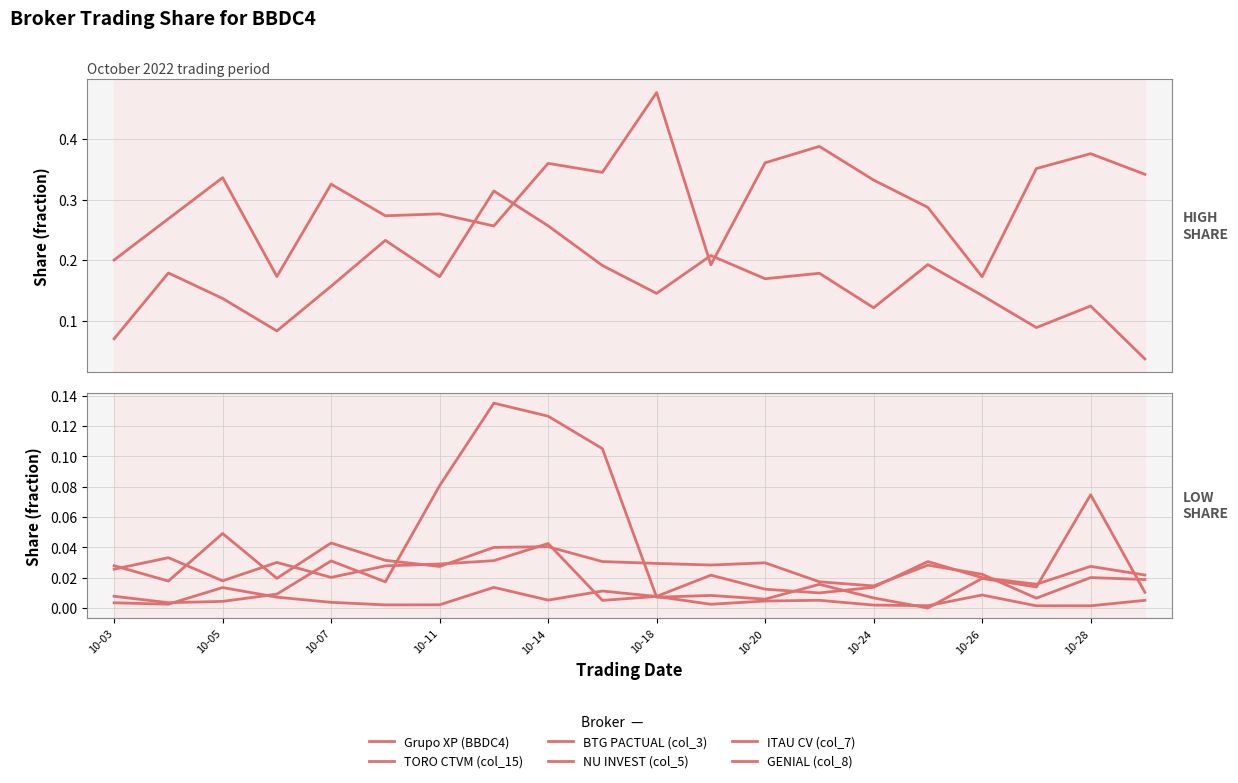

Reading left to right, extract all data points from this chart.

Grupo XP (BBDC4): 0.1	0.2	0.1	0.1	0.2	0.2	0.2	0.3	0.3	0.2	0.1	0.2	0.2	0.2	0.1	0.2	0.1	0.1	0.1	0.0
TORO CTVM (col_15): 0.2	0.3	0.3	0.2	0.3	0.3	0.3	0.3	0.4	0.3	0.5	0.2	0.4	0.4	0.3	0.3	0.2	0.4	0.4	0.3
BTG PACTUAL (col_3): 0.0	0.0	0.0	0.0	0.0	0.0	0.0	0.0	0.0	0.0	0.0	0.0	0.0	0.0	0.0	0.0	0.0	0.0	0.0	0.0
NU INVEST (col_5): 0.0	0.0	0.0	0.0	0.0	0.0	0.1	0.1	0.1	0.1	0.0	0.0	0.0	0.0	0.0	0.0	0.0	0.0	0.1	0.0
ITAU CV (col_7): 0.0	0.0	0.0	0.0	0.0	0.0	0.0	0.0	0.0	0.0	0.0	0.0	0.0	0.0	0.0	0.0	0.0	0.0	0.0	0.0
GENIAL (col_8): 0.0	0.0	0.0	0.0	0.0	0.0	0.0	0.0	0.0	0.0	0.0	0.0	0.0	0.0	0.0	0.0	0.0	0.0	0.0	0.0